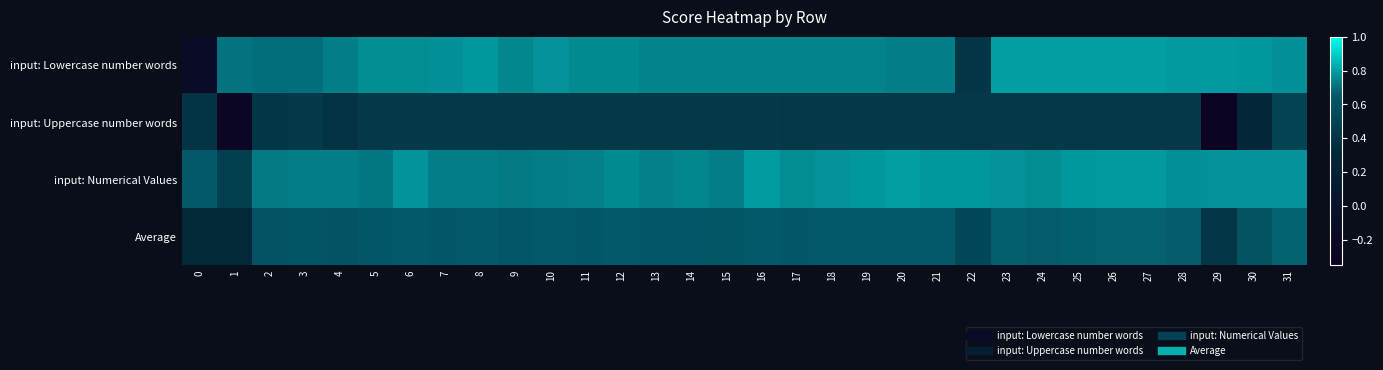

Count the number of categories in the chart.

32